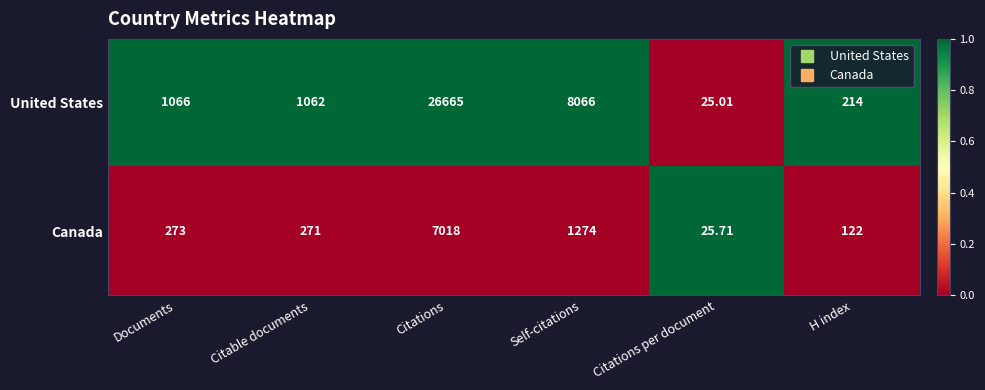

What is the total value across all series at Documents?

1339.0